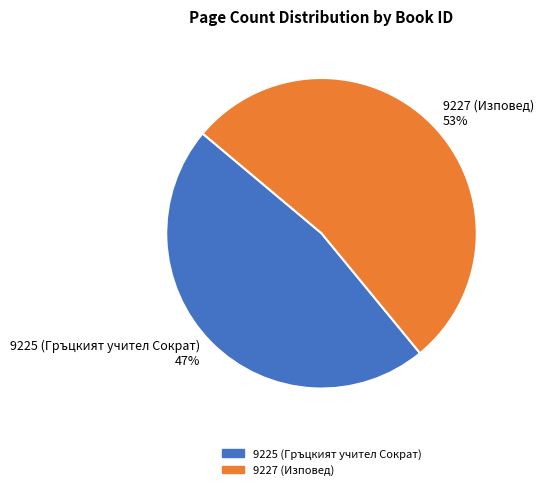

Combined, do 9227 (Изповед) 53% and 9225 (Гръцкият учител Сократ) 47% account for over 50%?

Yes